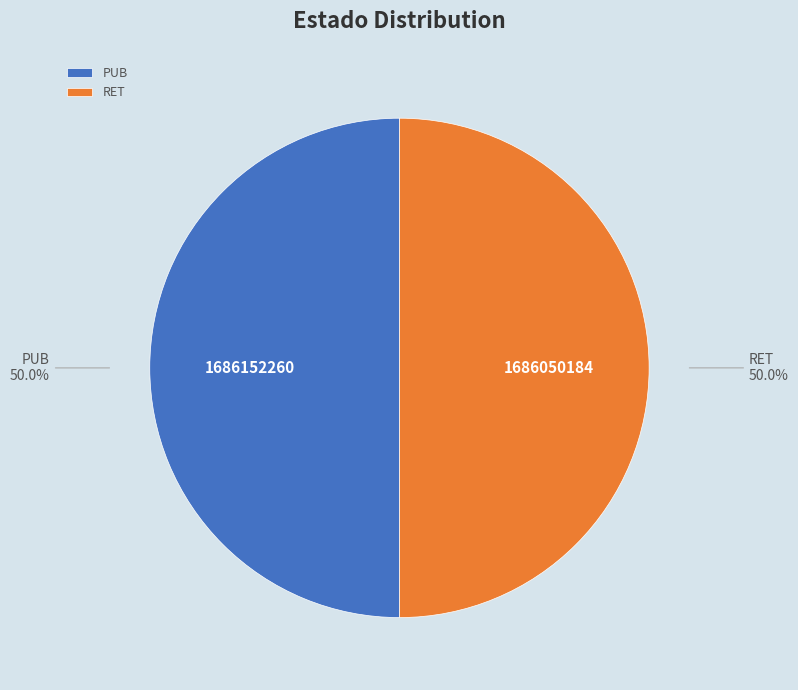

What portion of the pie excludes RET?

50.0%